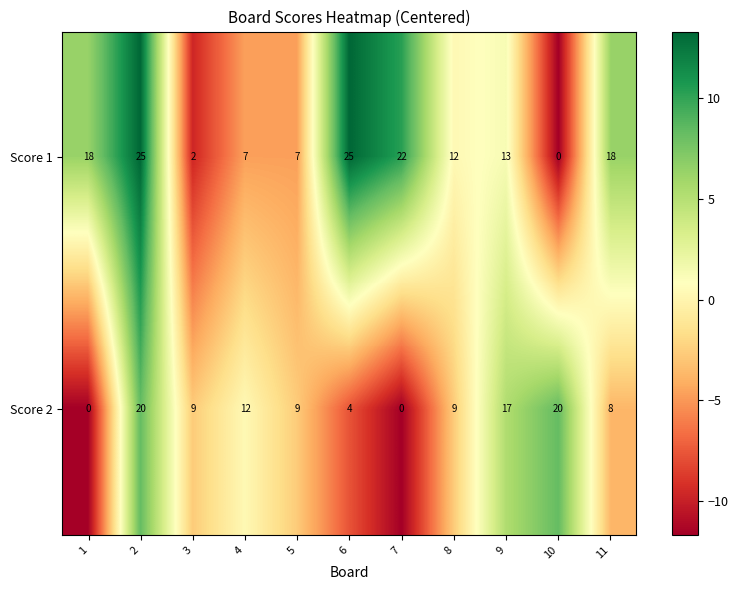

What is the spread (max minus min) of values at 3?

7